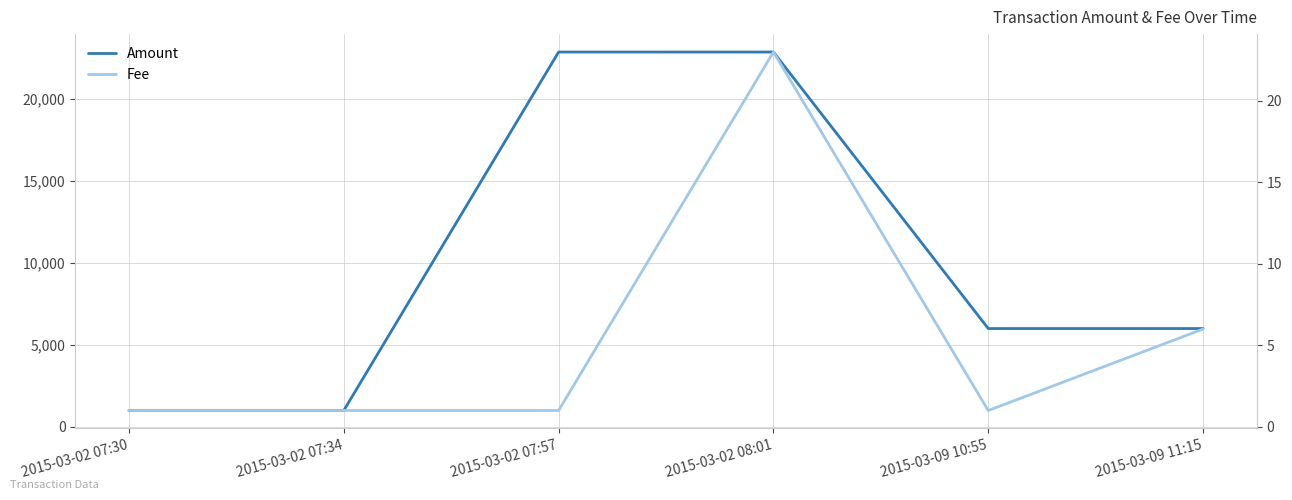

How many interior local peaks does the Fee series have?

1